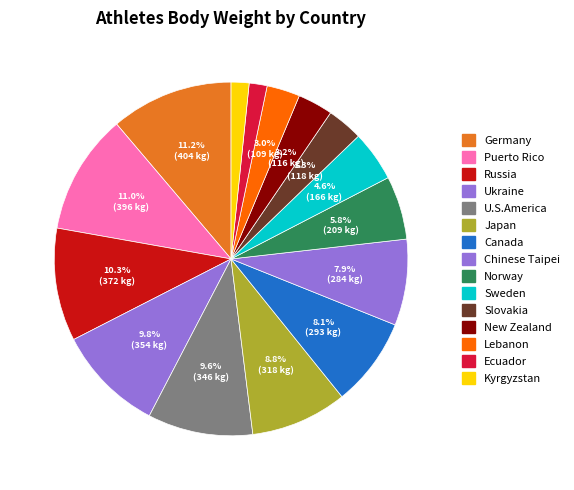

How many segments does this pie chart have?

15